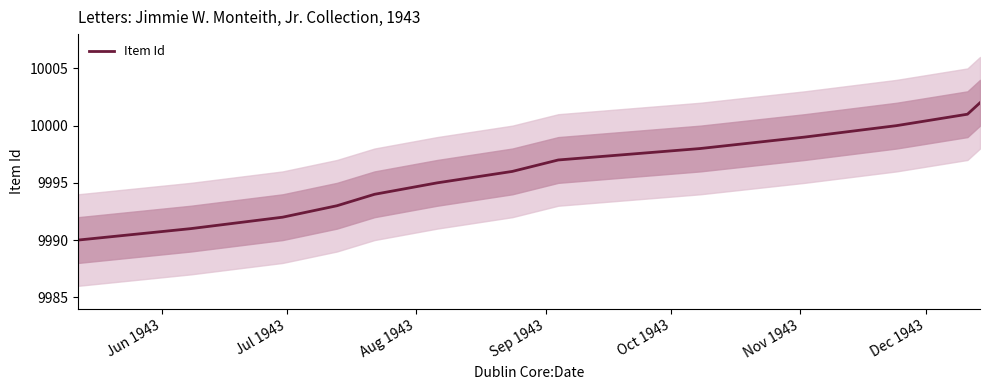

What is the label of the 9th point from the right?

Oct 1943